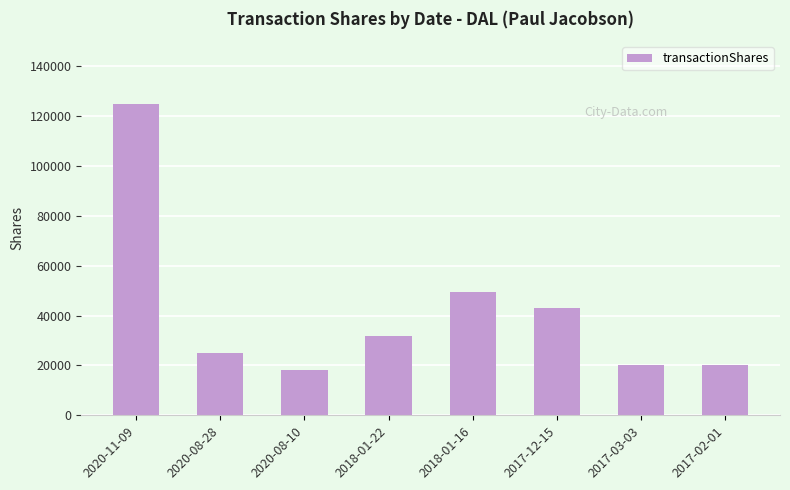

What is the label of the 8th bar from the right?

2020-11-09